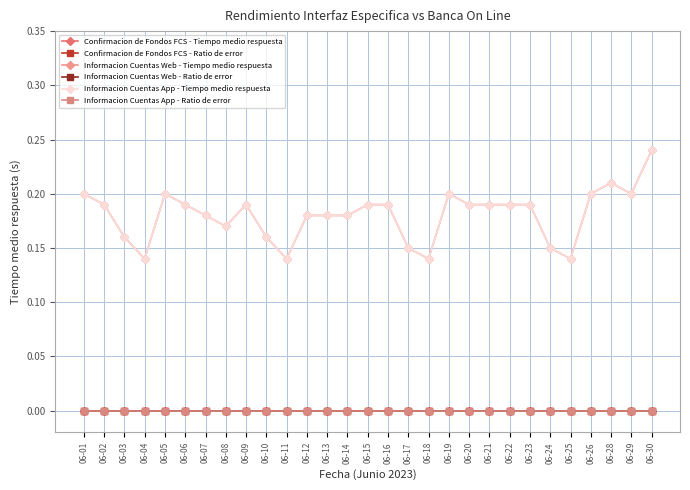

Does the chart have visible grid lines?

Yes